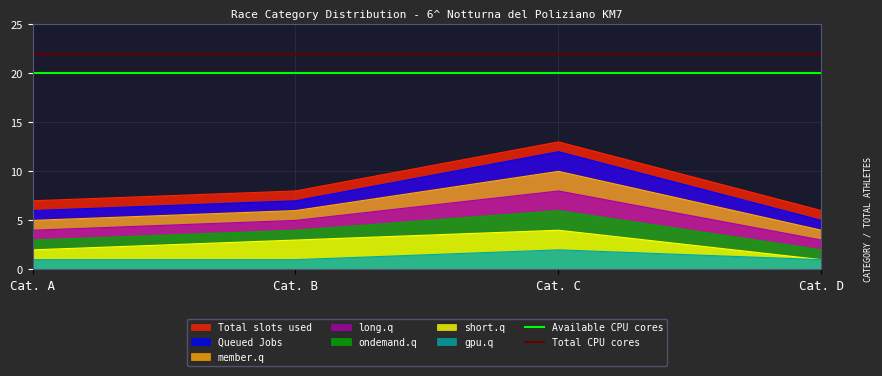

At which label does Total CPU cores reach its minimum?

Cat. A